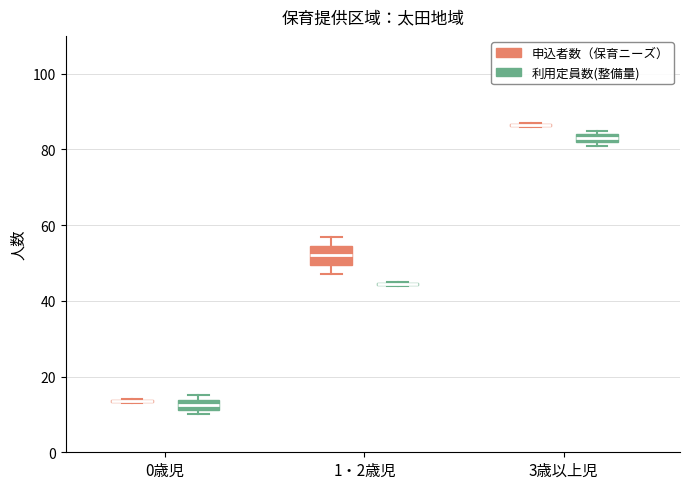

Comparing the boxes themselves (not the whiskers), which one is the tallest?

1・2歳児 (申込者数（保育ニーズ）)